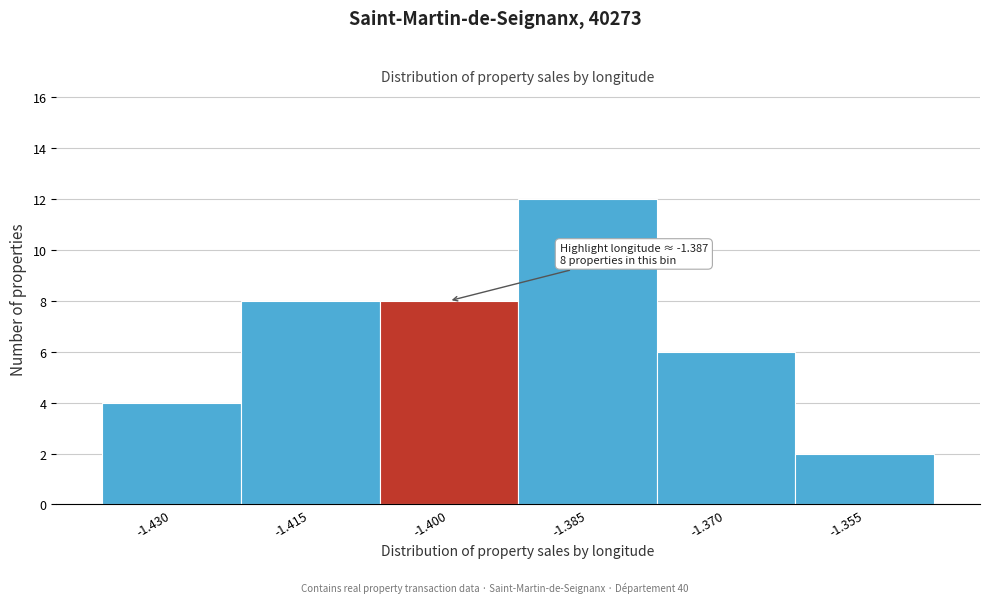

Reading left to right, what are all the values shown in this chart?

4	8	8	12	6	2